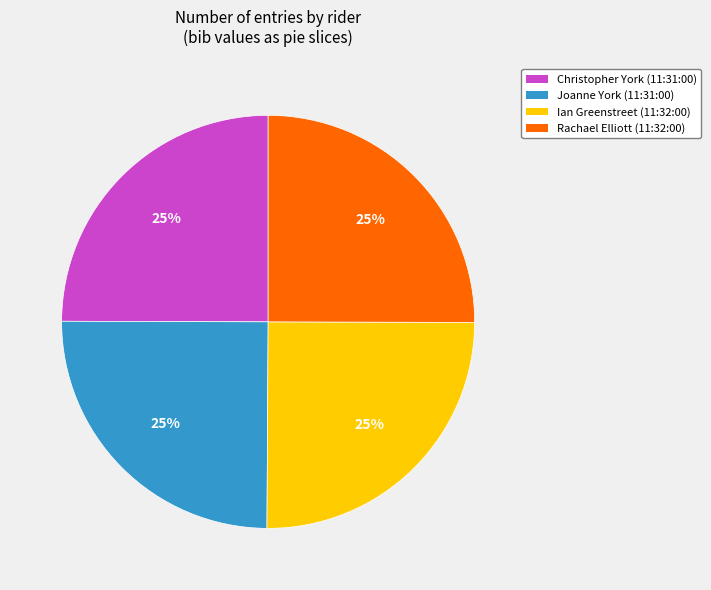

The Ian Greenstreet (11:32:00) slice represents 25% of the pie. True or false?

True